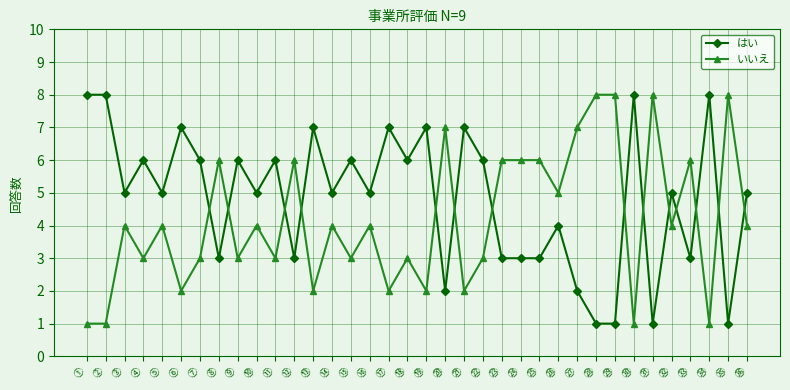

Reading left to right, transcribe all the data shown in this chart.

はい: 8	8	5	6	5	7	6	3	6	5	6	3	7	5	6	5	7	6	7	2	7	6	3	3	3	4	2	1	1	8	1	5	3	8	1	5
いいえ: 1	1	4	3	4	2	3	6	3	4	3	6	2	4	3	4	2	3	2	7	2	3	6	6	6	5	7	8	8	1	8	4	6	1	8	4